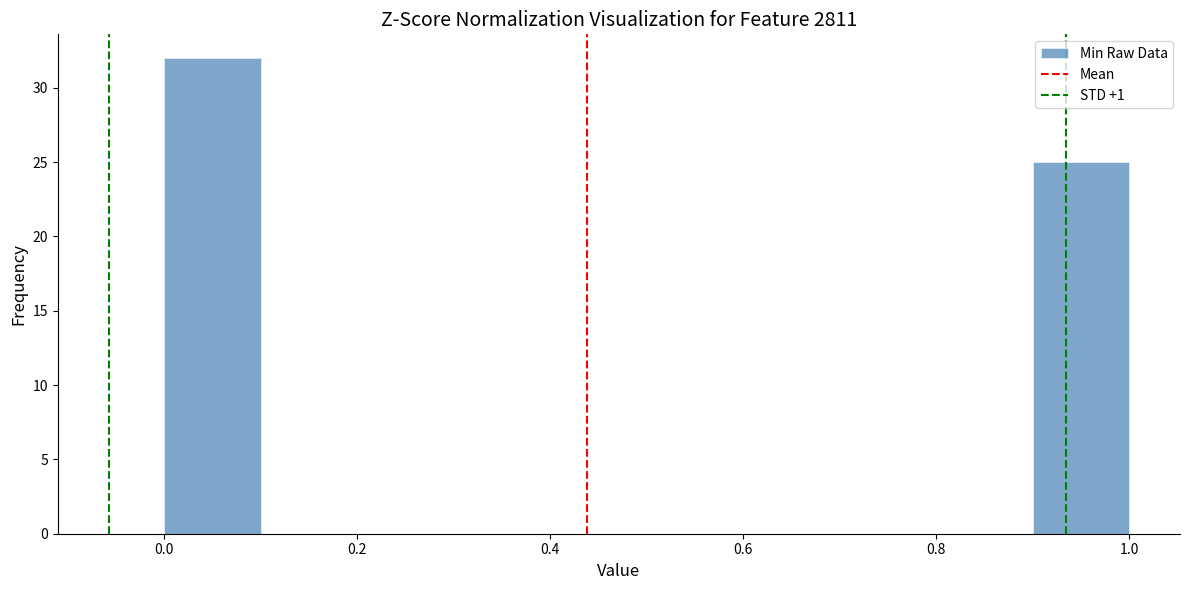

Reading left to right, transcribe this chart: for each bar, give the range it covers on the x-axis and its height. The values are not printed on the chart, so give them approximately, as read against the axis.

0.0 to 0.1: 32
0.1 to 0.2: 0
0.2 to 0.3: 0
0.3 to 0.4: 0
0.4 to 0.5: 0
0.5 to 0.6: 0
0.6 to 0.7: 0
0.7 to 0.8: 0
0.8 to 0.9: 0
0.9 to 1.0: 25